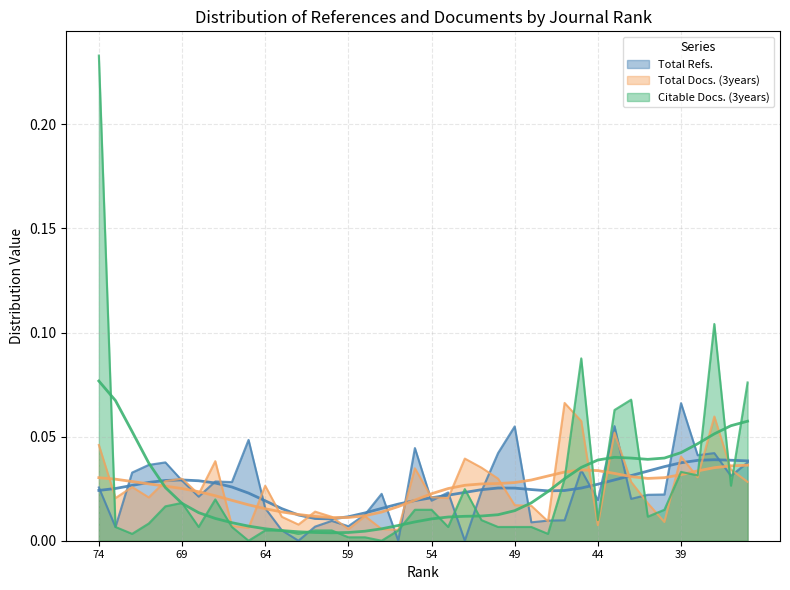

At which category does the chart reach its minimum across all series?

62